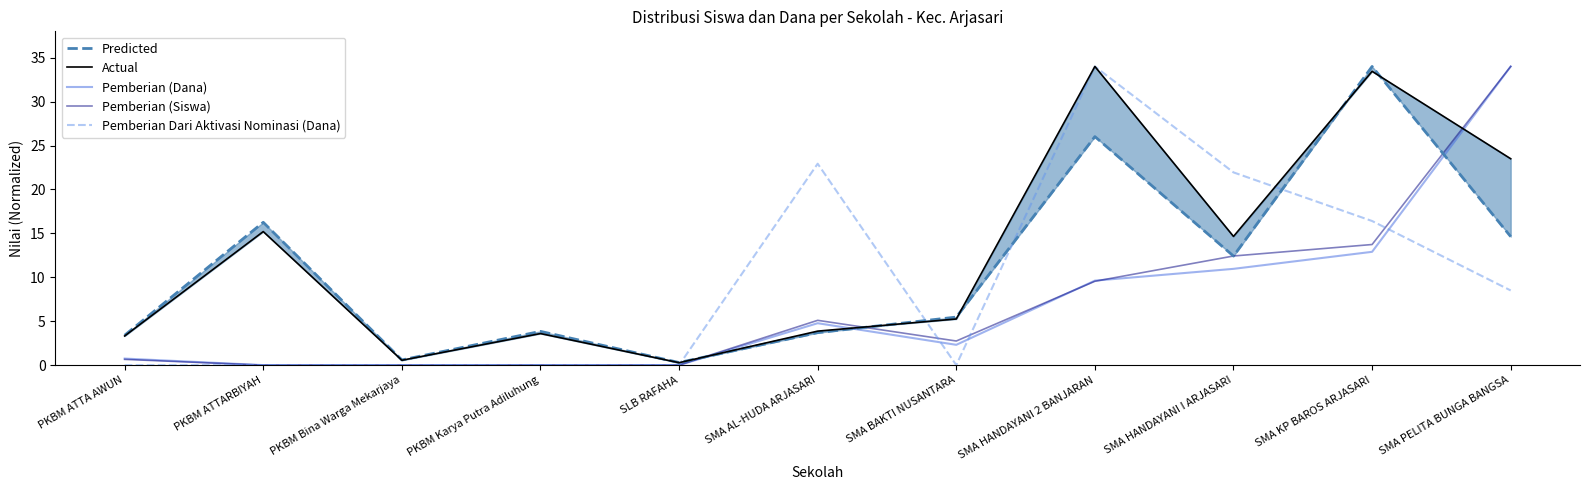

Which series ends up on top after the final intersection of Pemberian (Dana) and Actual?

Pemberian (Dana)